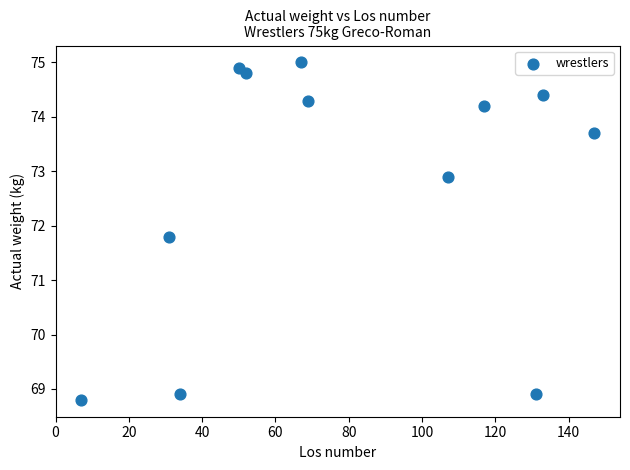

What Y value in the scatter plot is closest to 71?

71.8